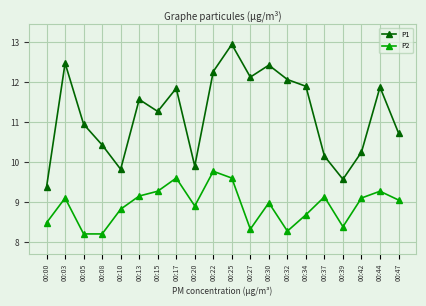

True or false: P2 has a value of 4.5 at 00:17.

False